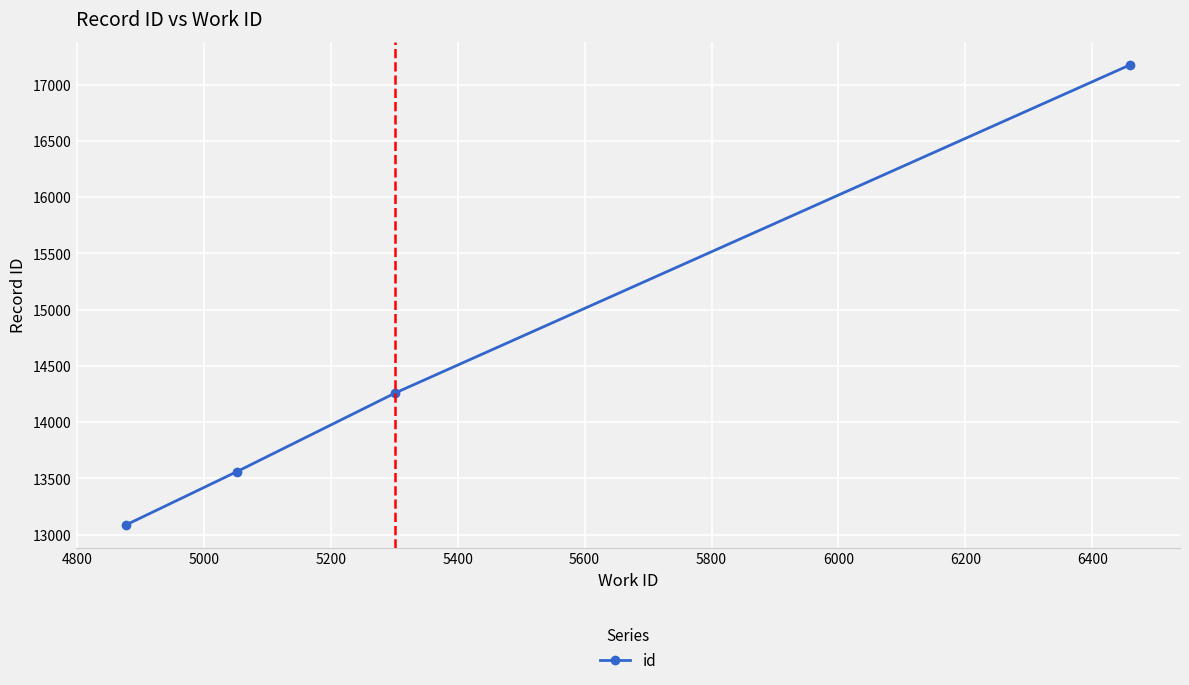

What is the smallest value displayed?

13087